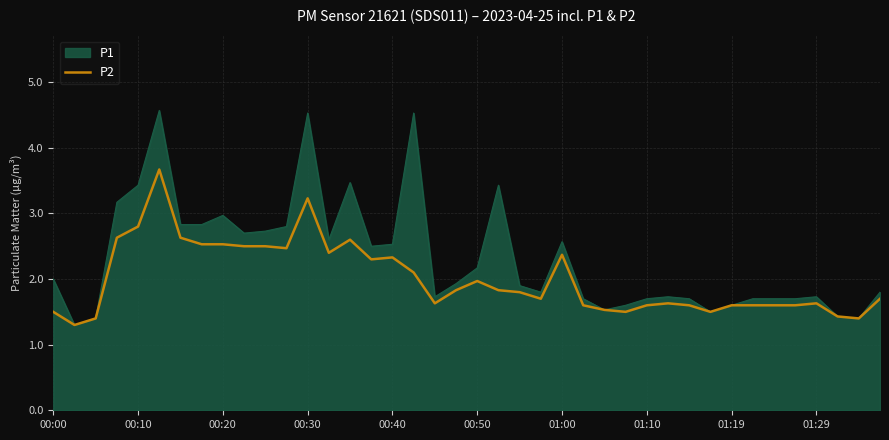

What is the smallest value displayed?

1.3